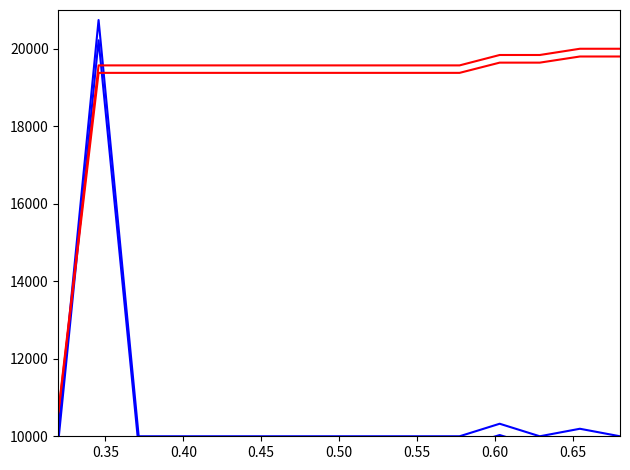

Is it true that Father only born overseas equals 4484.4 at 14?

False